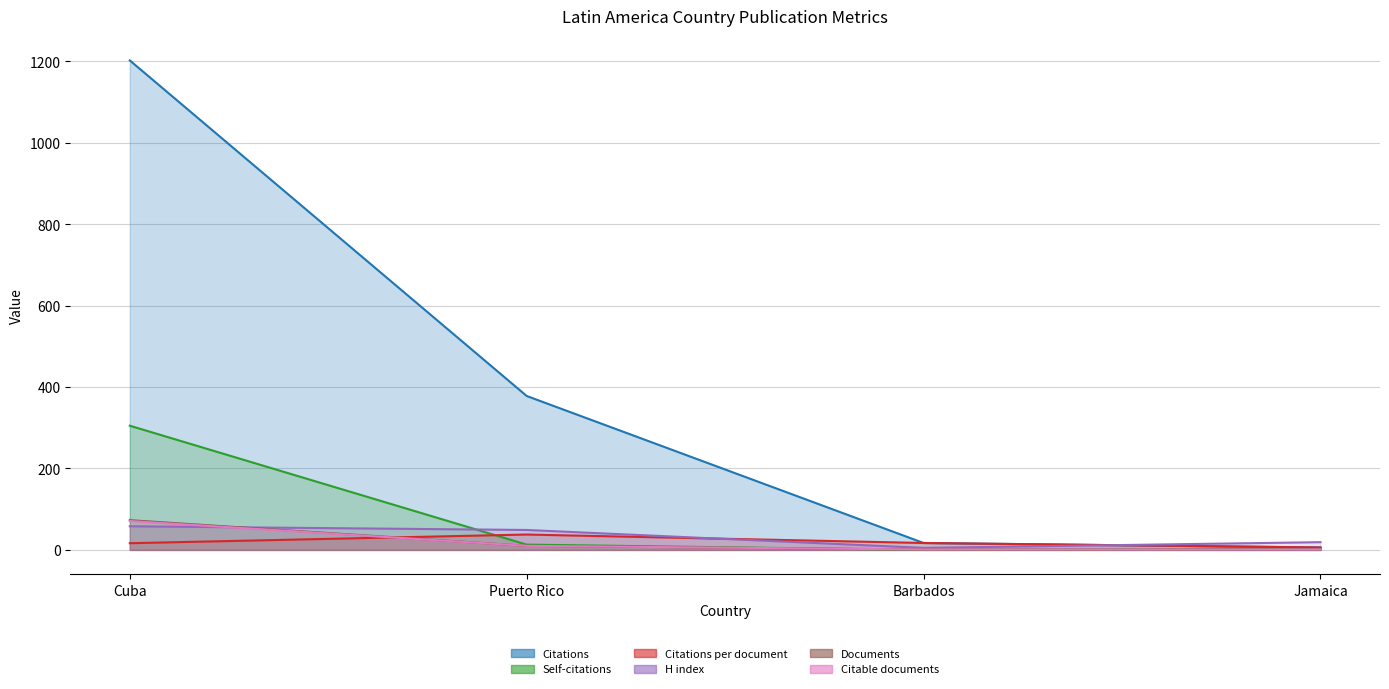

Which has a higher value, Puerto Rico or Jamaica?

Puerto Rico